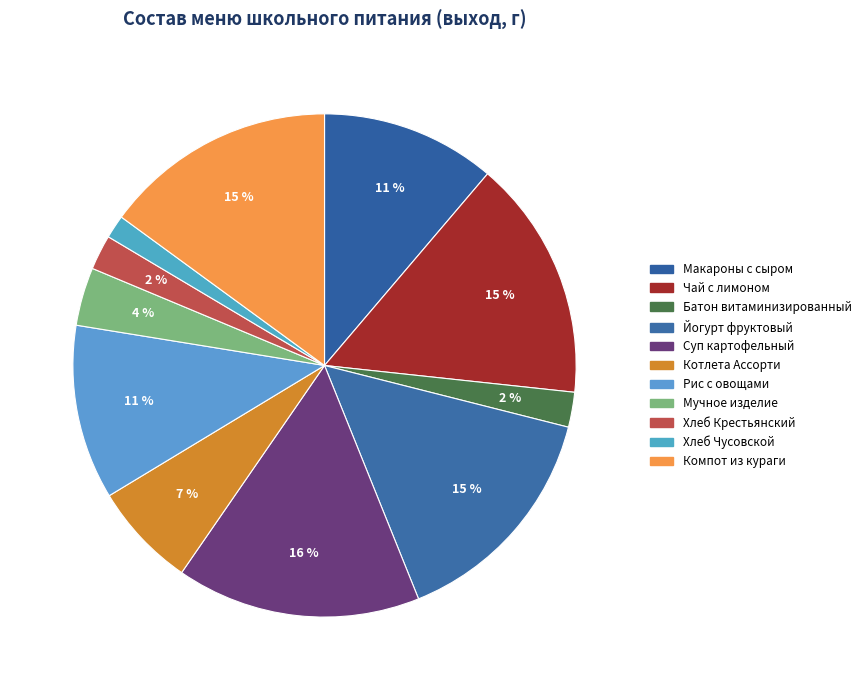

To the nearest percent, what portion does Хлеб Крестьянский represent?

2%